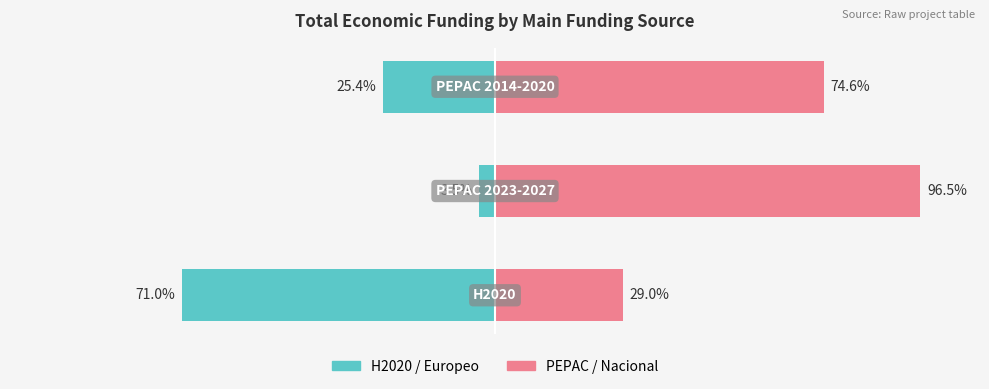

Reading left to right, what are all the values shown in this chart?

H2020 / Europeo: 0=-71.0	1=-3.5	2=-25.4
PEPAC / Nacional: 0=29.0	1=96.5	2=74.6